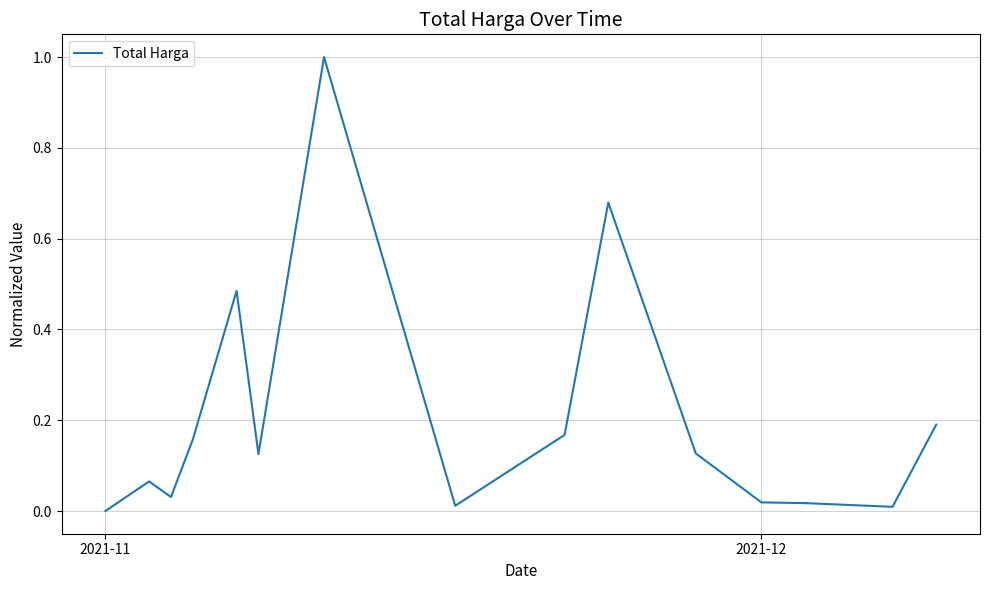

True or false: there are more than 0 points higher than both neighbors.

True